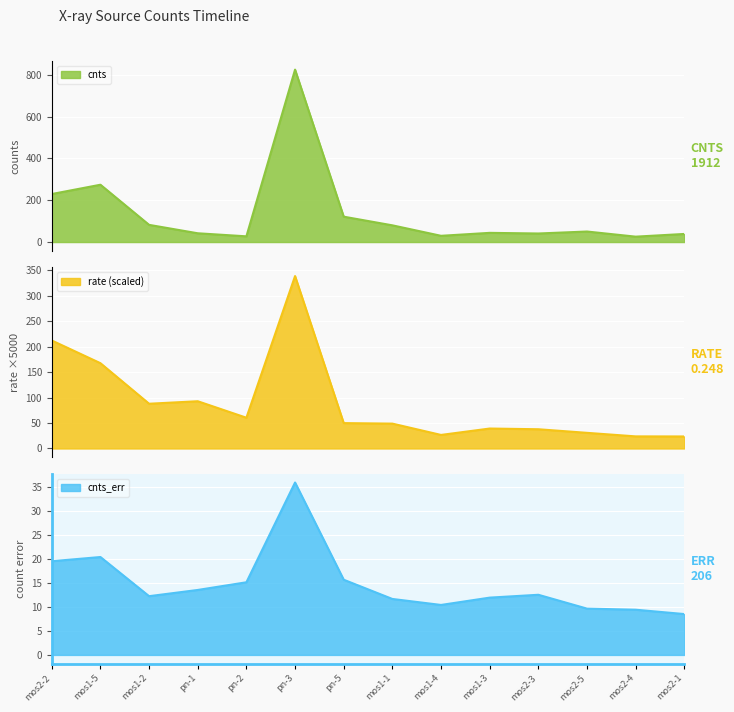

True or false: cnts_err and rate cross at least once.

False